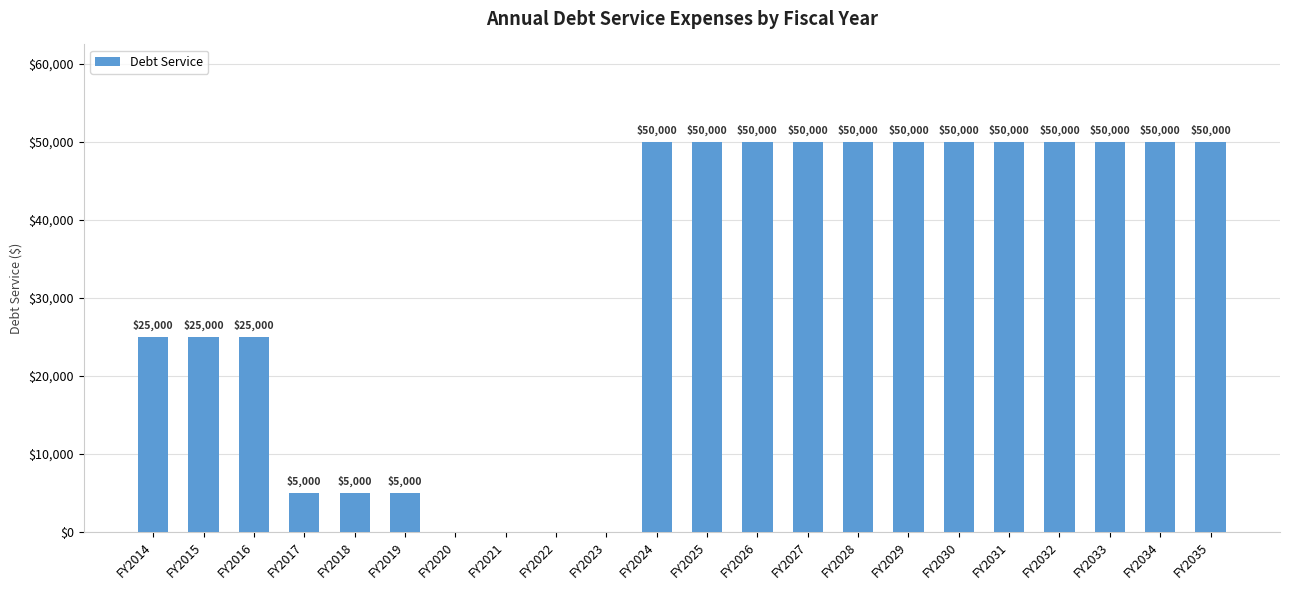

What is the sum of all values?

690000